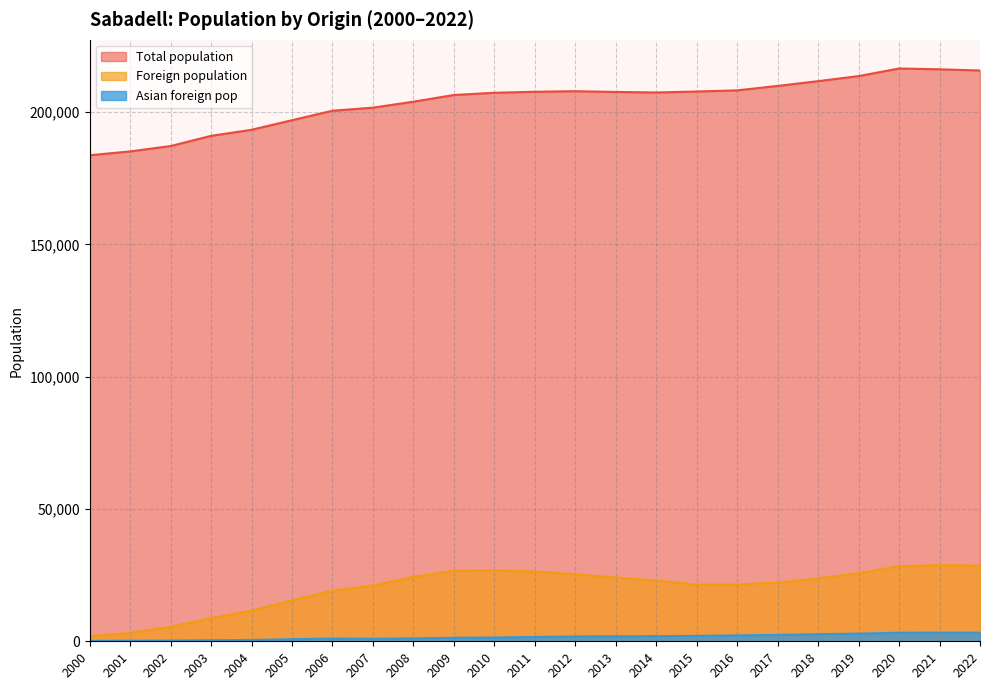

Which has a higher value, 2003 or 2017?

2017